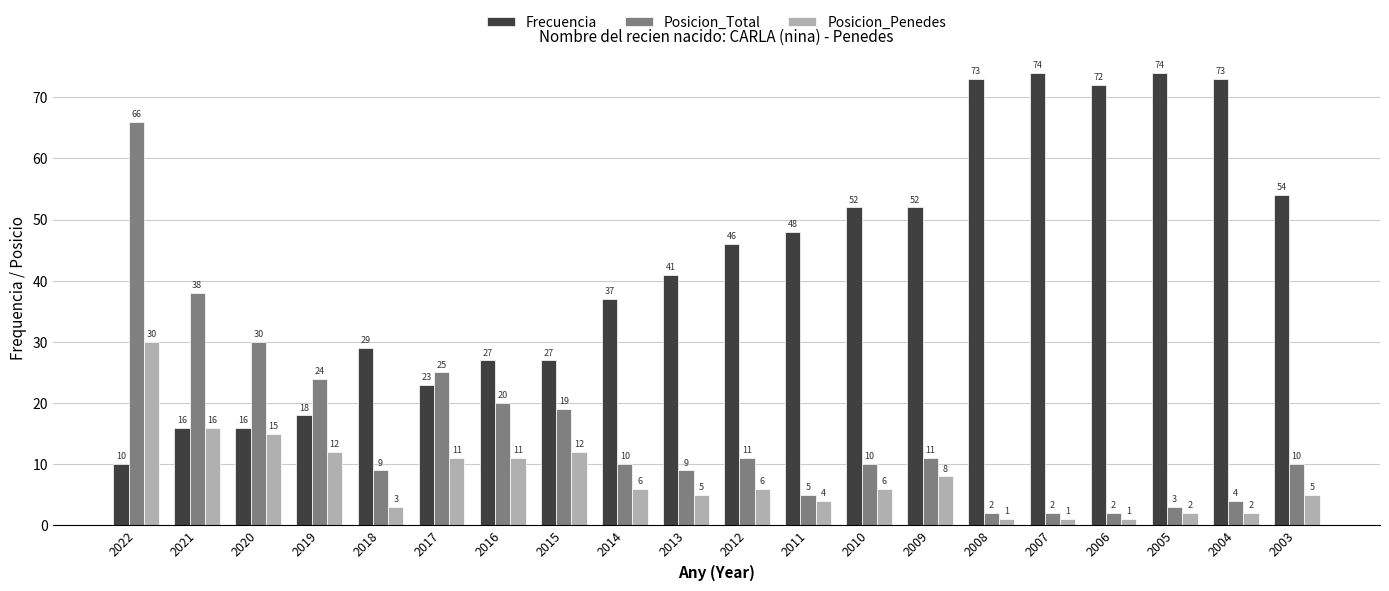

Is the value of Posicion_Total at 2022 greater than the value of Frecuencia at 2021?

Yes